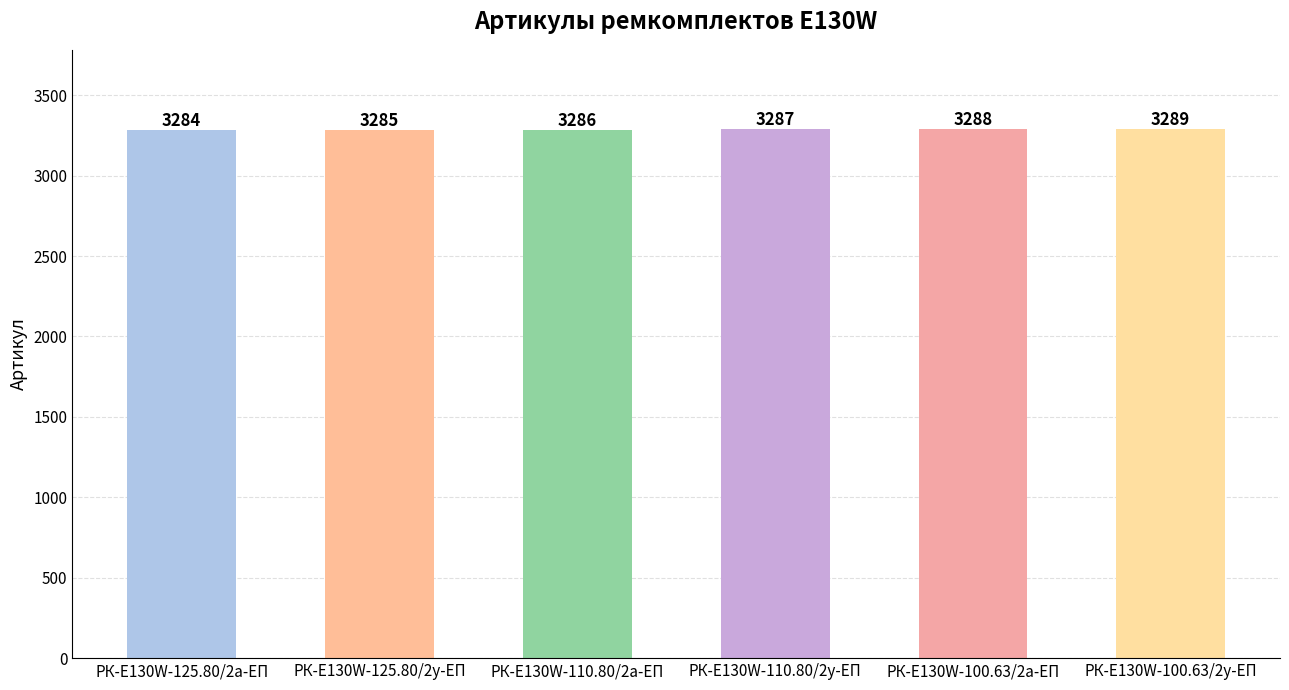

Between РК-E130W-110.80/2у-ЕП and РК-E130W-125.80/2а-ЕП, which is larger?

РК-E130W-110.80/2у-ЕП